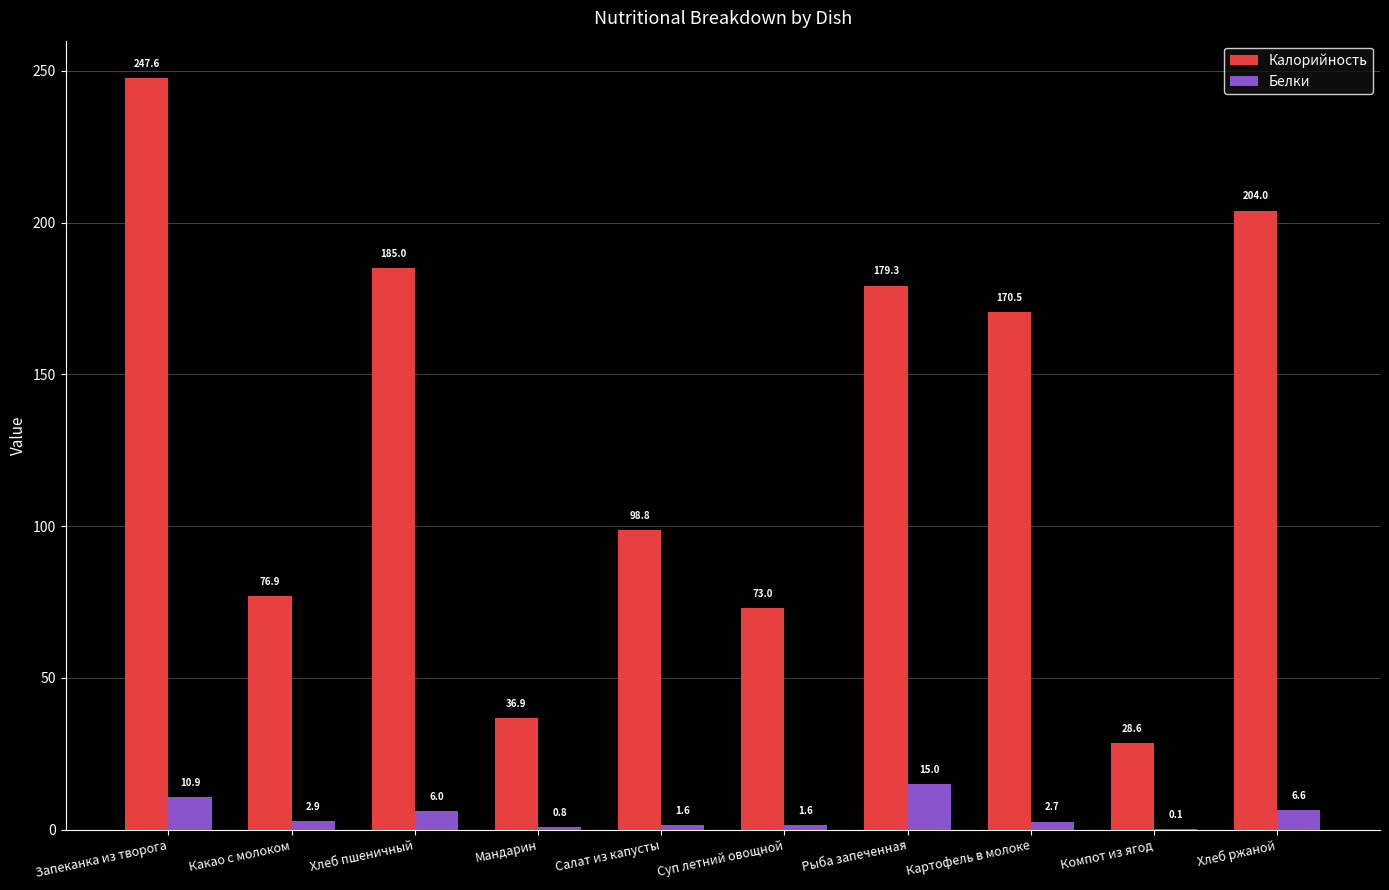

Where does the Белки series first go above 2?

Запеканка из творога